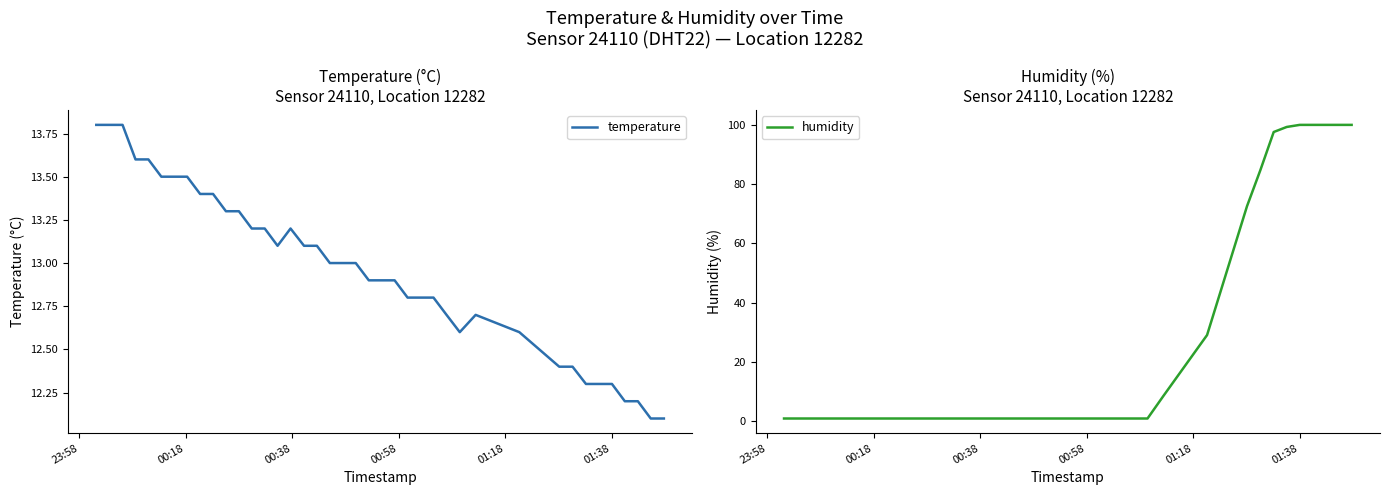

Reading right to left, extract all data points from this chart.

temperature: 12.1	12.1	12.2	12.2	12.3	12.3	12.3	12.4	12.4	12.6	12.7	12.6	12.7	12.8	12.8	12.8	12.9	12.9	12.9	13.0	13.0	13.0	13.1	13.1	13.2	13.1	13.2	13.2	13.3	13.3	13.4	13.4	13.5	13.5	13.5	13.6	13.6	13.8	13.8	13.8
humidity: 99.9	99.9	99.9	99.9	99.9	99.2	97.5	84.6	72.5	29.1	8.6	1.0	1.0	1.0	1.0	1.0	1.0	1.0	1.0	1.0	1.0	1.0	1.0	1.0	1.0	1.0	1.0	1.0	1.0	1.0	1.0	1.0	1.0	1.0	1.0	1.0	1.0	1.0	1.0	1.0